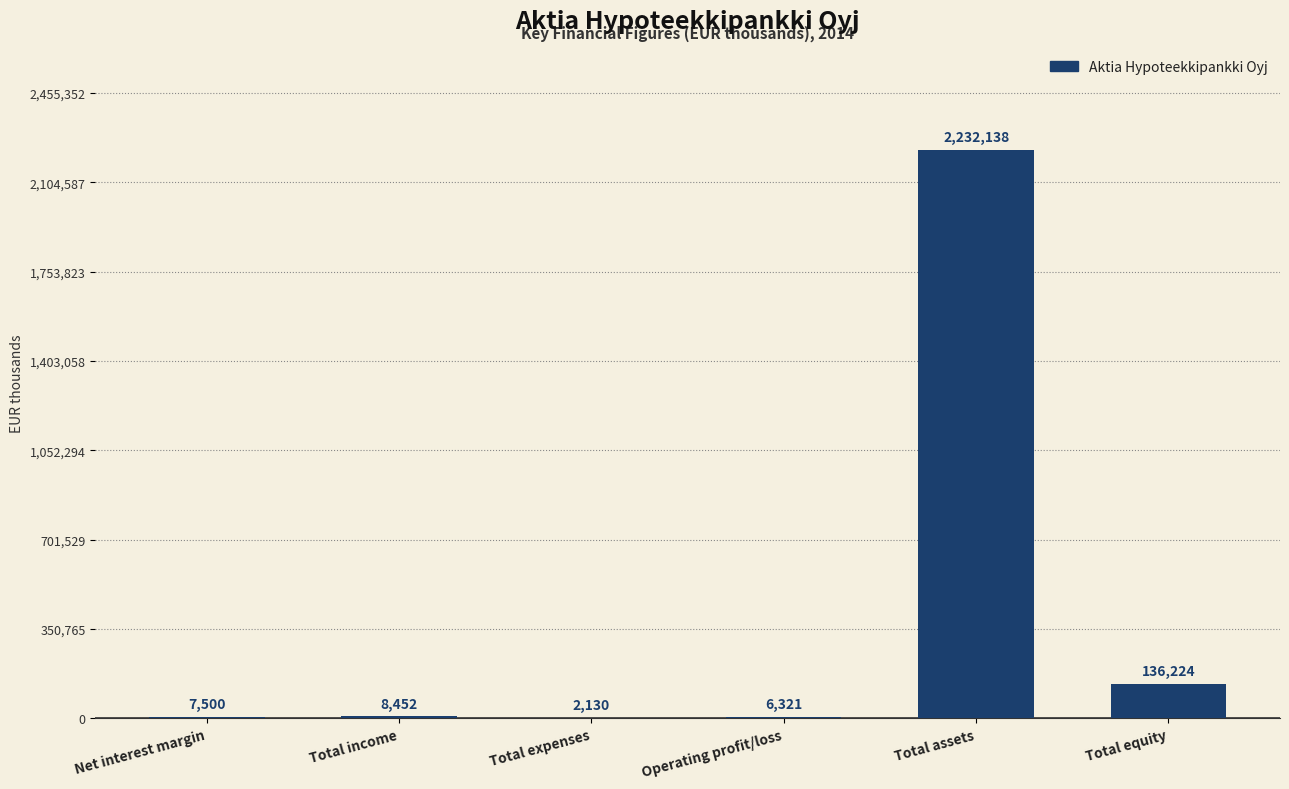

True or false: the data shows 8451.6 at Total income.

True